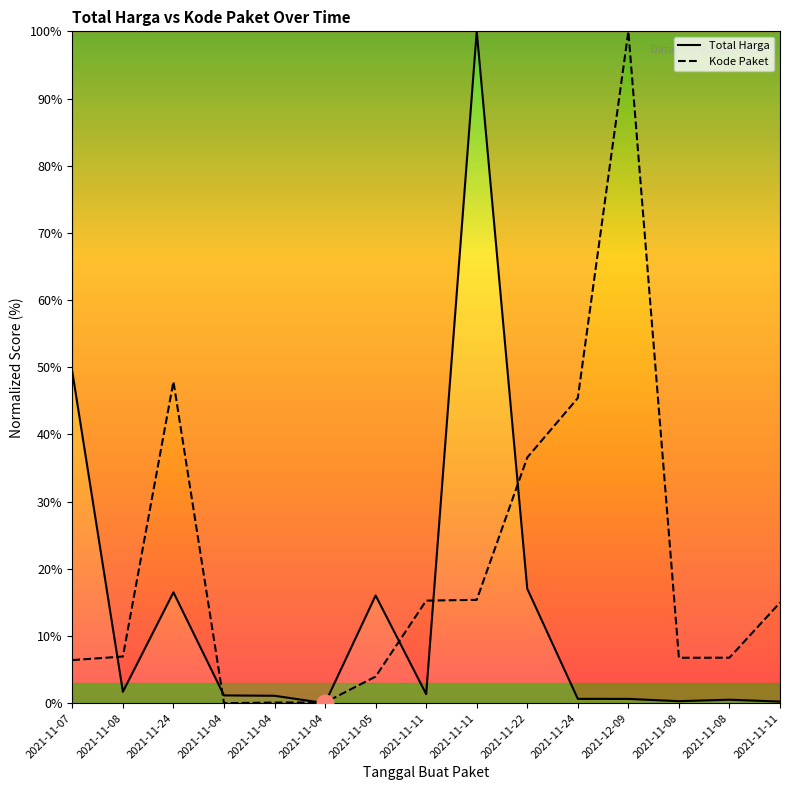

What is the difference between the maximum and minimum values in the Kode Paket series?

100.0